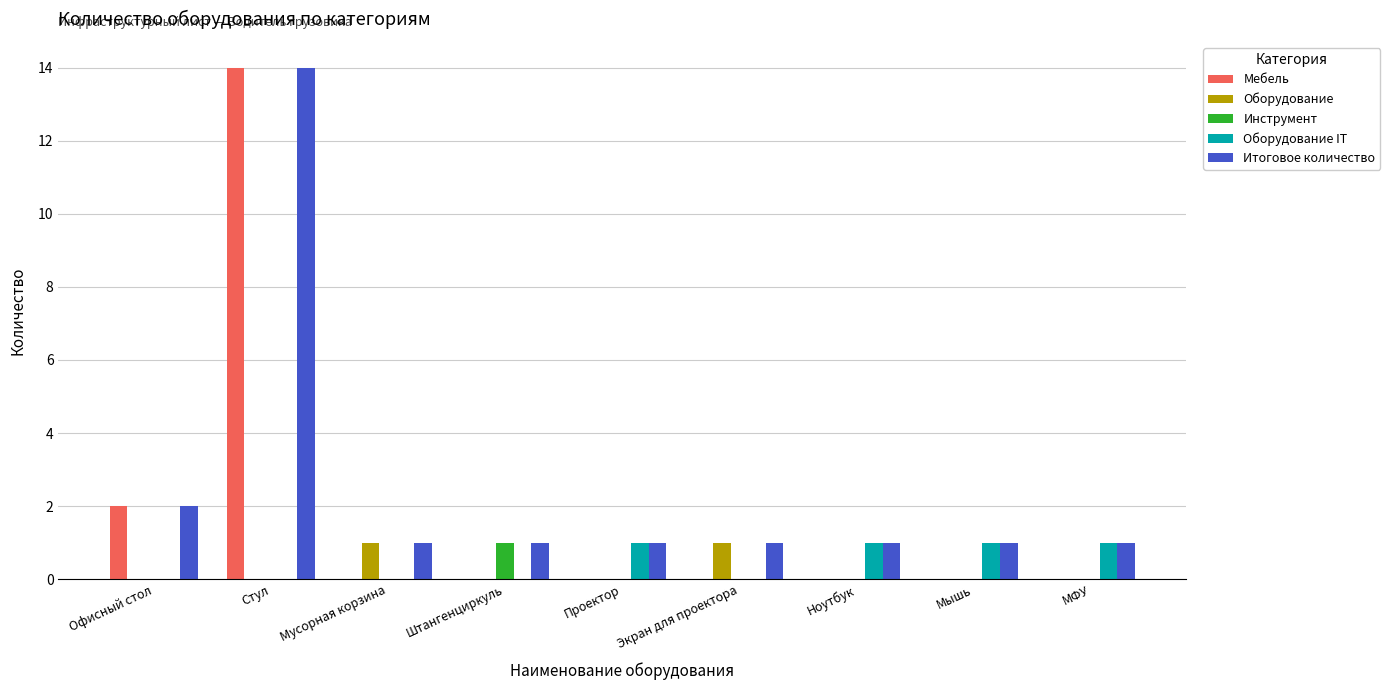

Reading left to right, extract all data points from this chart.

Мебель: 2	14	0	0	0	0	0	0	0
Оборудование: 0	0	1	0	0	1	0	0	0
Инструмент: 0	0	0	1	0	0	0	0	0
Оборудование IT: 0	0	0	0	1	0	1	1	1
Итоговое количество: 2	14	1	1	1	1	1	1	1